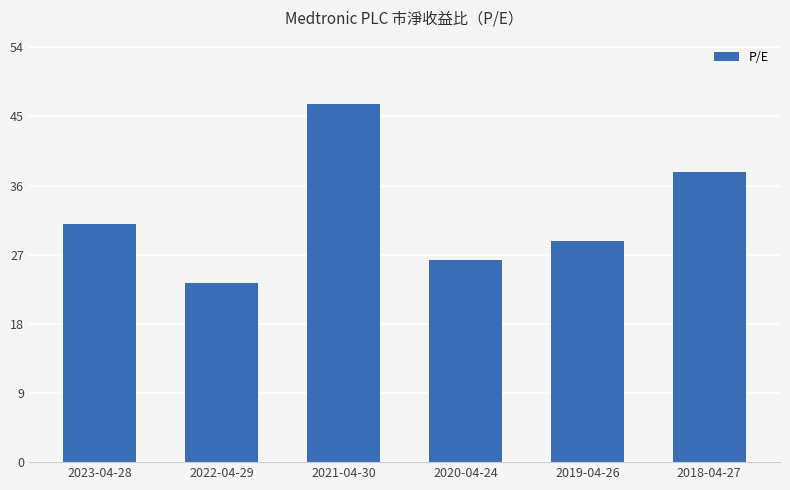

Reading left to right, what are all the values shown in this chart?

2023-04-28=30.9	2022-04-29=23.4	2021-04-30=46.6	2020-04-24=26.3	2019-04-26=28.8	2018-04-27=37.8